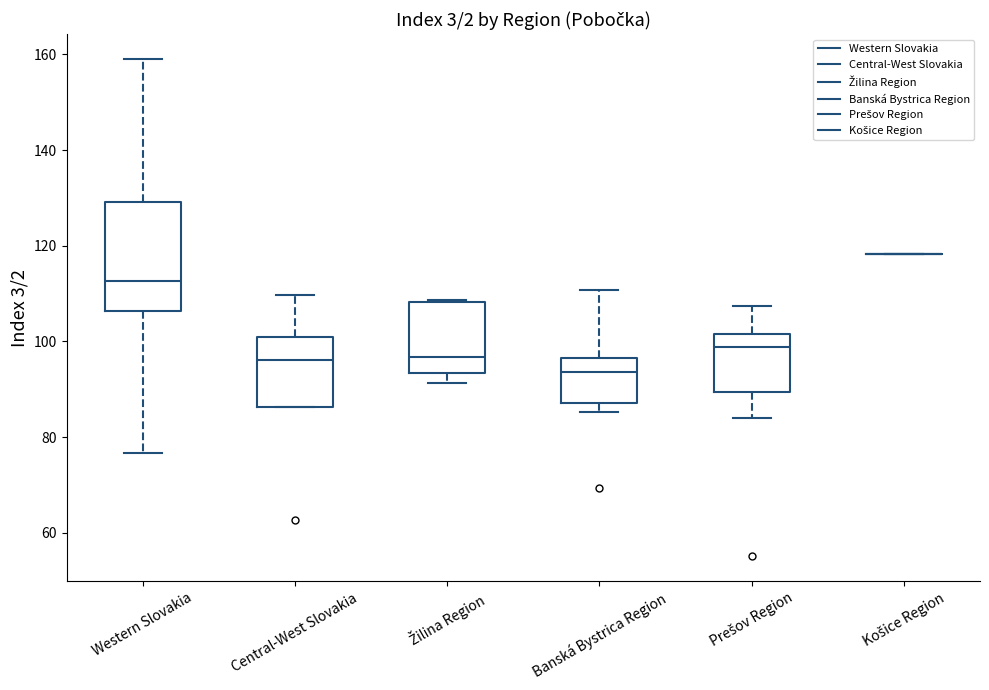

Reading left to right, read every box against the y-axis: the position of its median line, the range the box covers, and the ends of its whiskers. The values are not printed on the chart, so give them approximately, as read against the axis.

Western Slovakia: median 112, box 106 to 130, whiskers 76 to 160
Central-West Slovakia: median 96, box 86 to 100, whiskers 86 to 110
Žilina Region: median 96, box 94 to 108, whiskers 92 to 108
Banská Bystrica Region: median 94, box 88 to 96, whiskers 86 to 110
Prešov Region: median 98, box 90 to 102, whiskers 84 to 108
Košice Region: box collapsed to a line at 118, whiskers 118 to 118